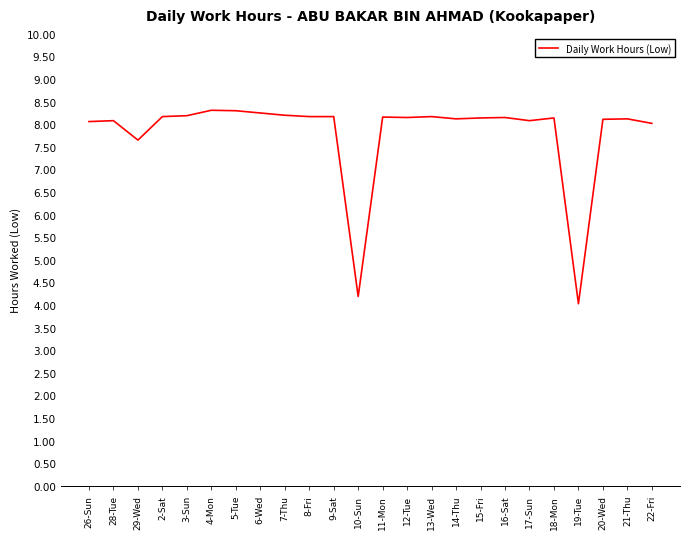

What position from the left is 21-Thu?

23